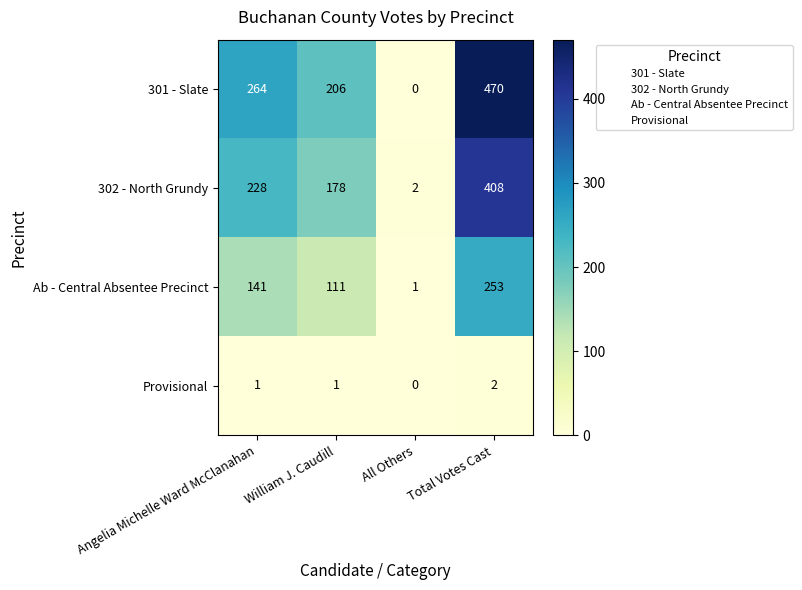

Count the number of data series in this chart.

4